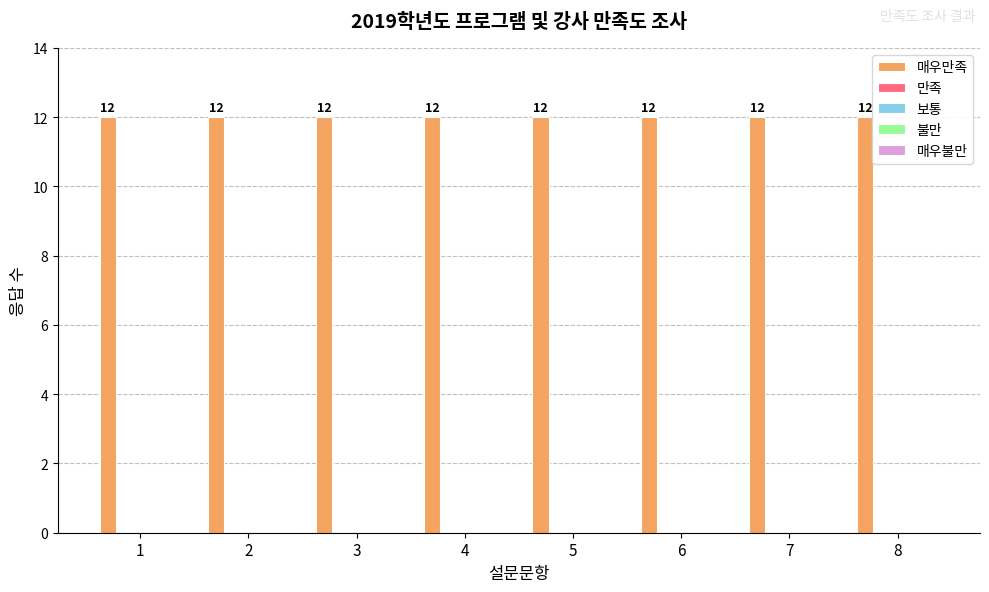

At how many categories does at least one series exceed 11?

8